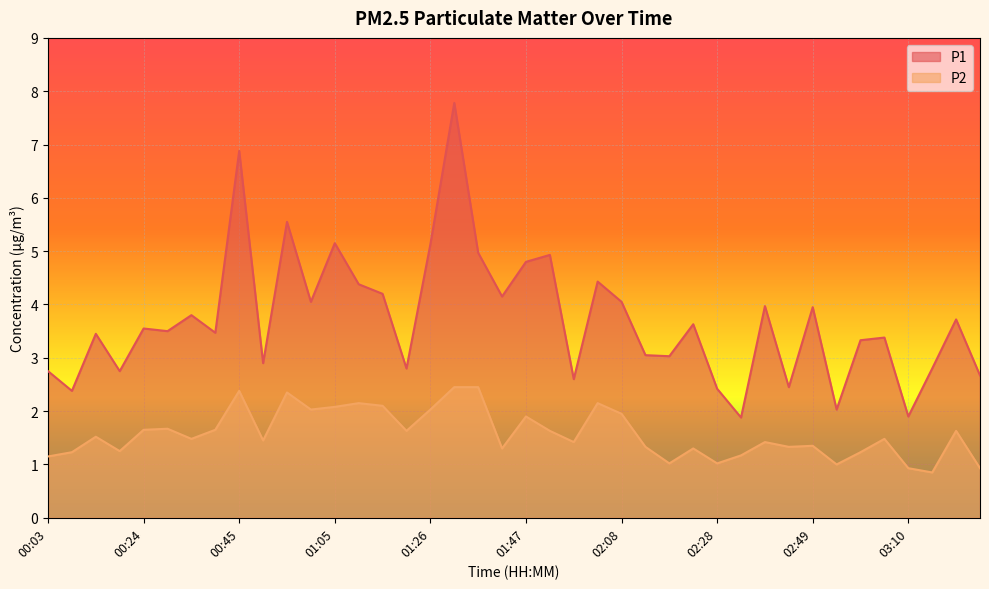

What is the difference between the P1 values at 01:05 and 01:31?

2.6